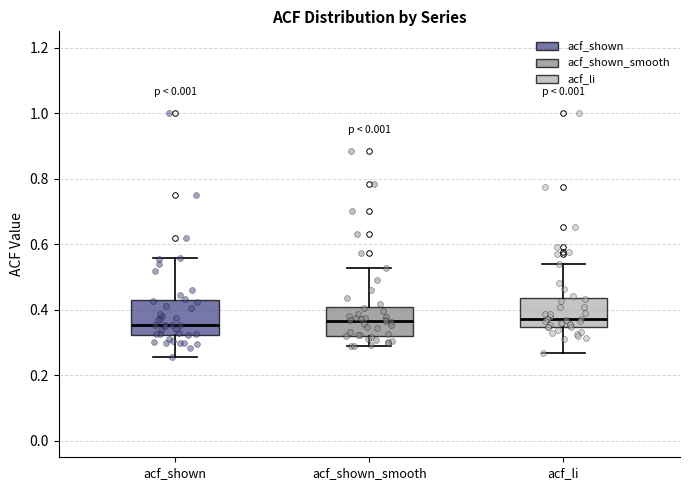

Where is the upper edge of the box for acf_li on the y-axis? The values are not printed on the chart, so give them approximately, as read against the axis.

0.44